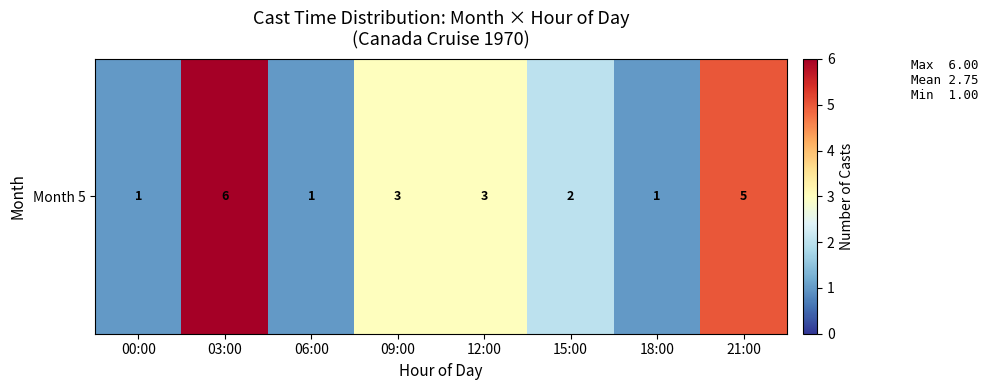

At which label is the value closest to 3?

09:00